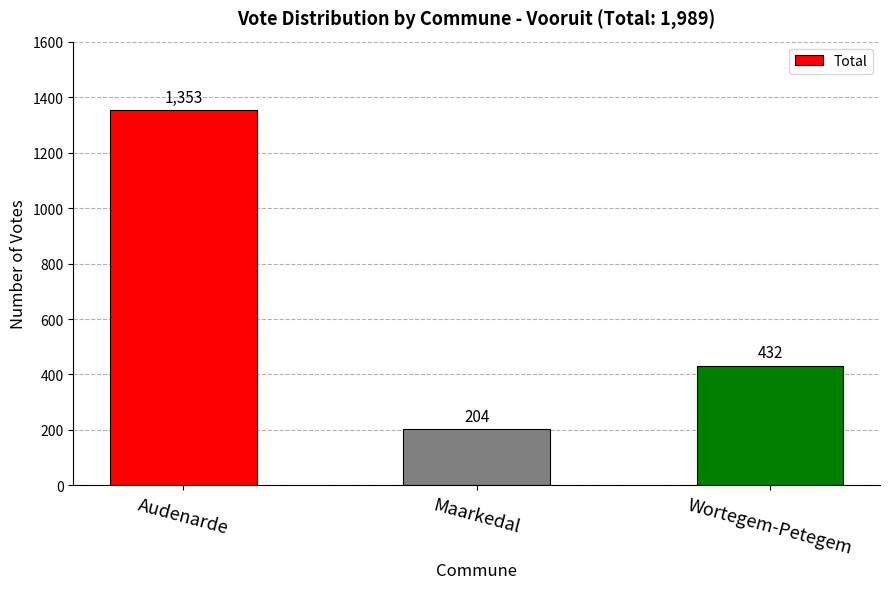

Approximately how many times larger is the value at Wortegem-Petegem compared to Maarkedal?

2.1